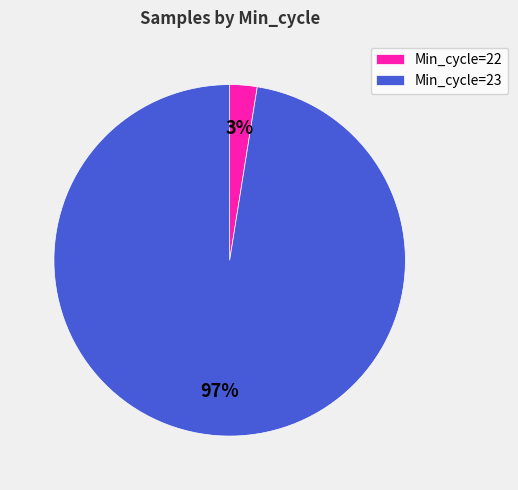

Is it true that Min_cycle=22 is 15% of the pie?

False